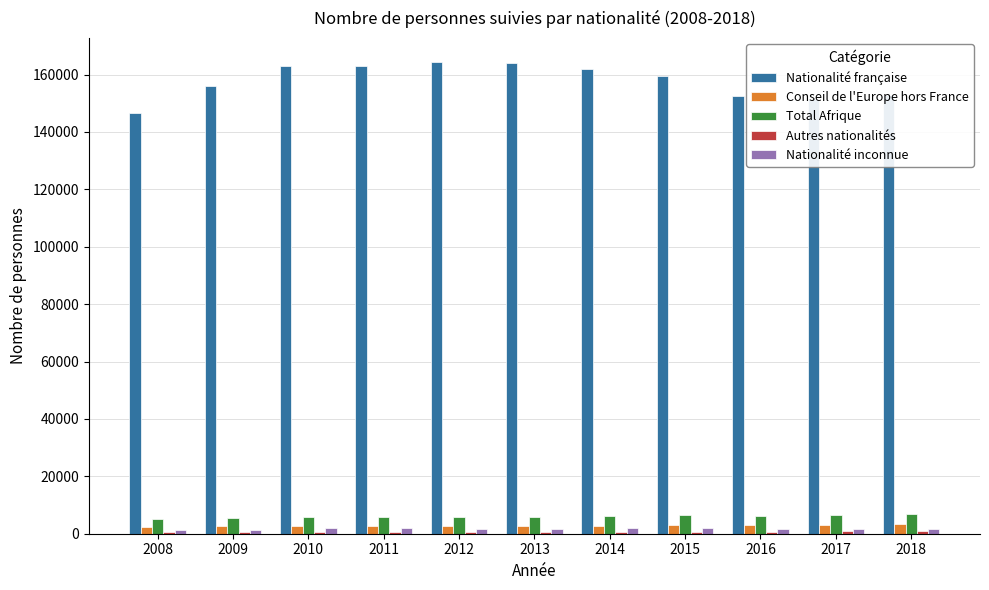

Between 2008 and 2014, which series saw the biggest shift?

Nationalité française